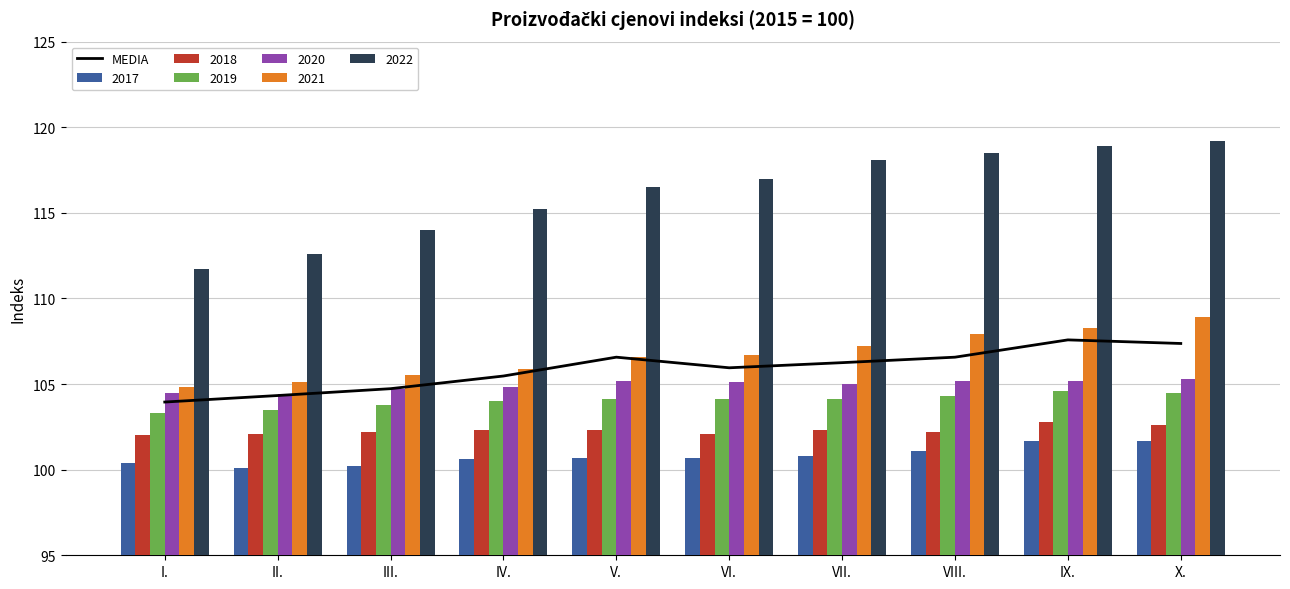

At which category does the chart reach its minimum across all series?

I.